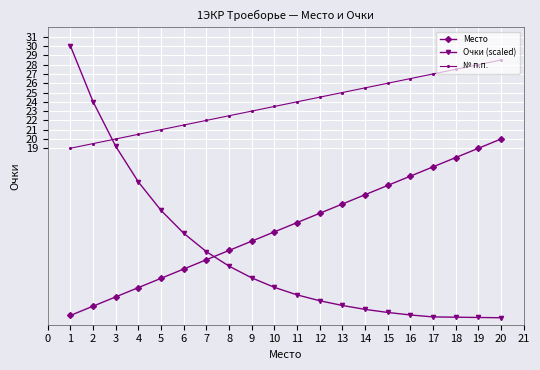

How many intersections are there between Очки (scaled) and № п.п.?

1